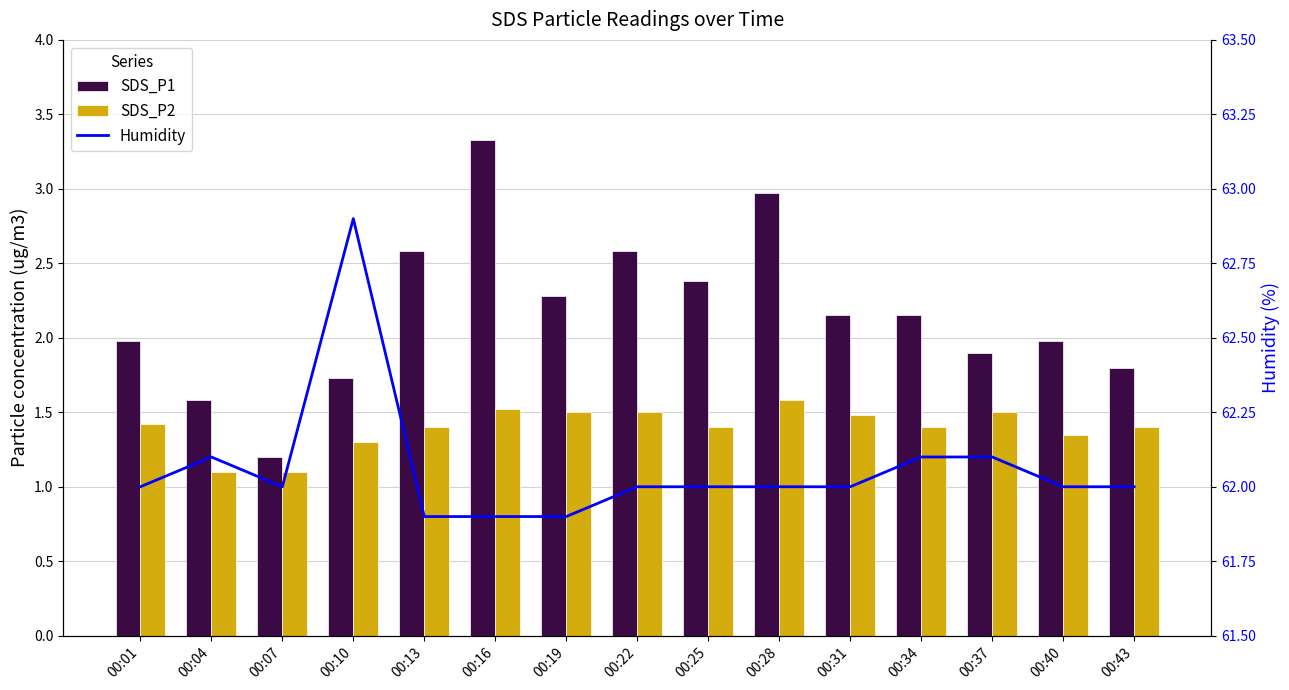

At how many categories does at least one series exceed 30?

15